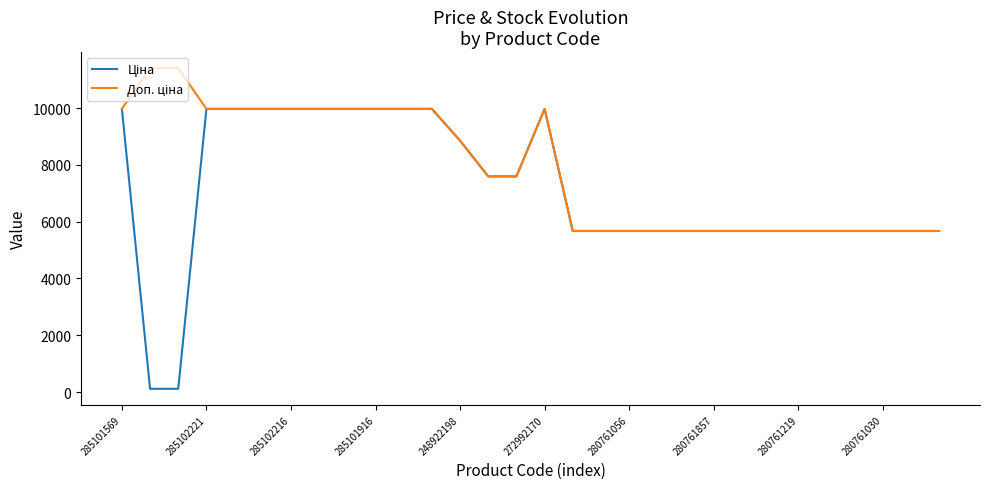

What is the maximum value shown in the chart?

11410.0